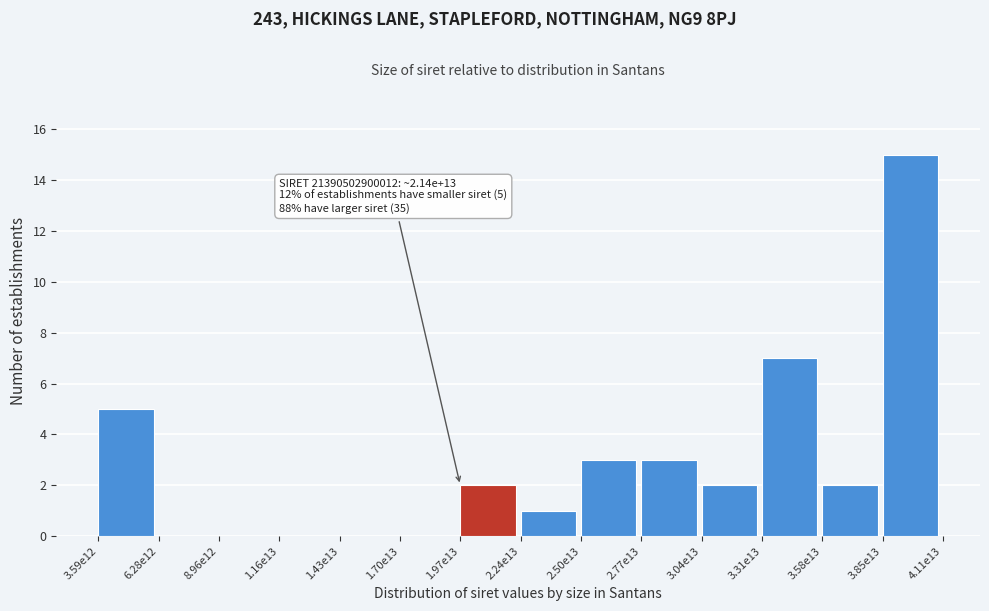

Reading right to left, list all the values displayed in this chart.

3.85e13=15	3.58e13=2	3.31e13=7	3.04e13=2	2.77e13=3	2.50e13=3	2.24e13=1	1.97e13=2	1.70e13=0	1.43e13=0	1.16e13=0	8.96e12=0	6.28e12=0	3.59e12=5